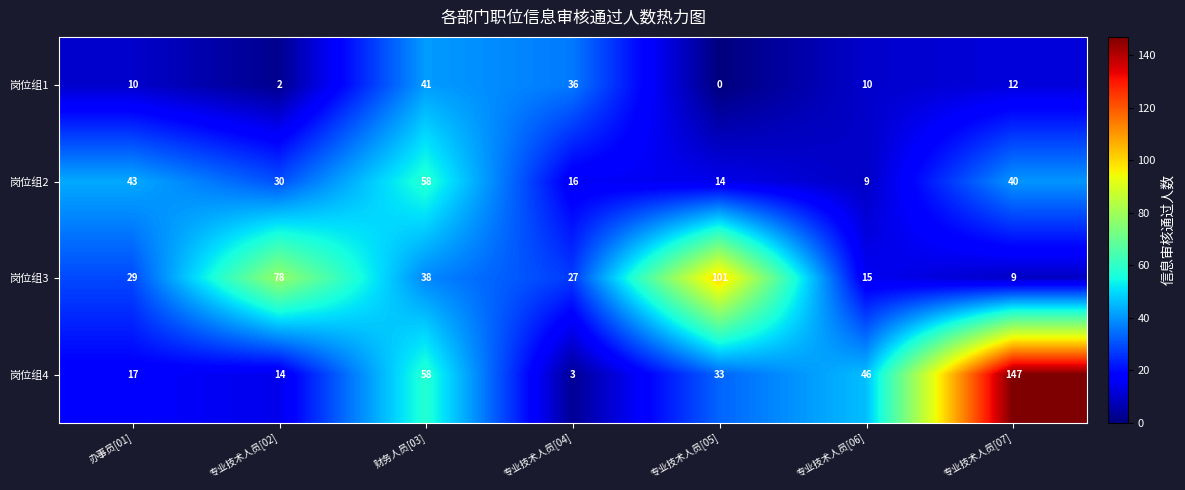

What is the total value across all series at 专业技术人员[02]?

124